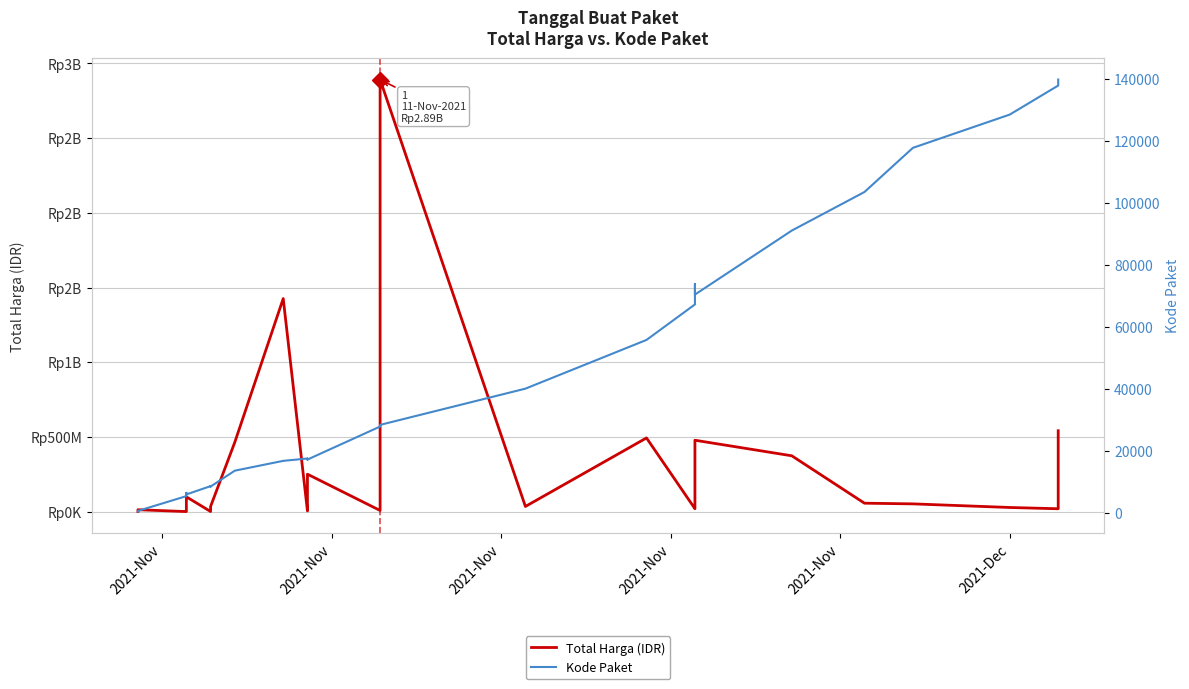

Is it true that Kode Paket equals 2228 at 7?

False